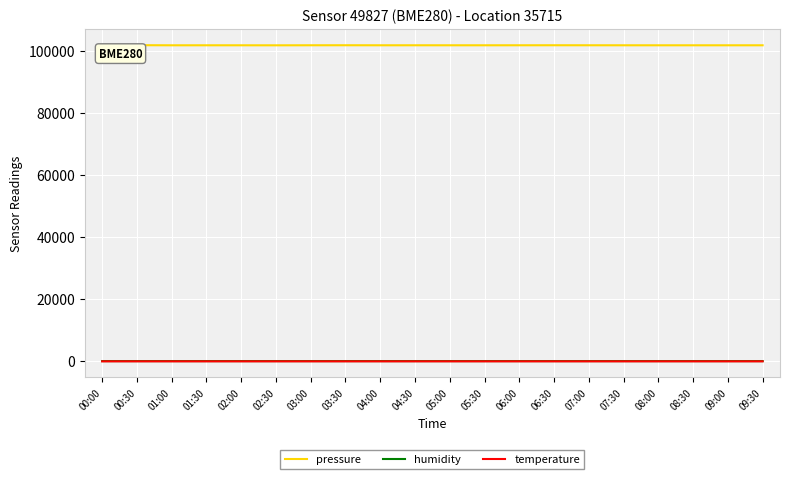

True or false: humidity and pressure cross at least once.

False